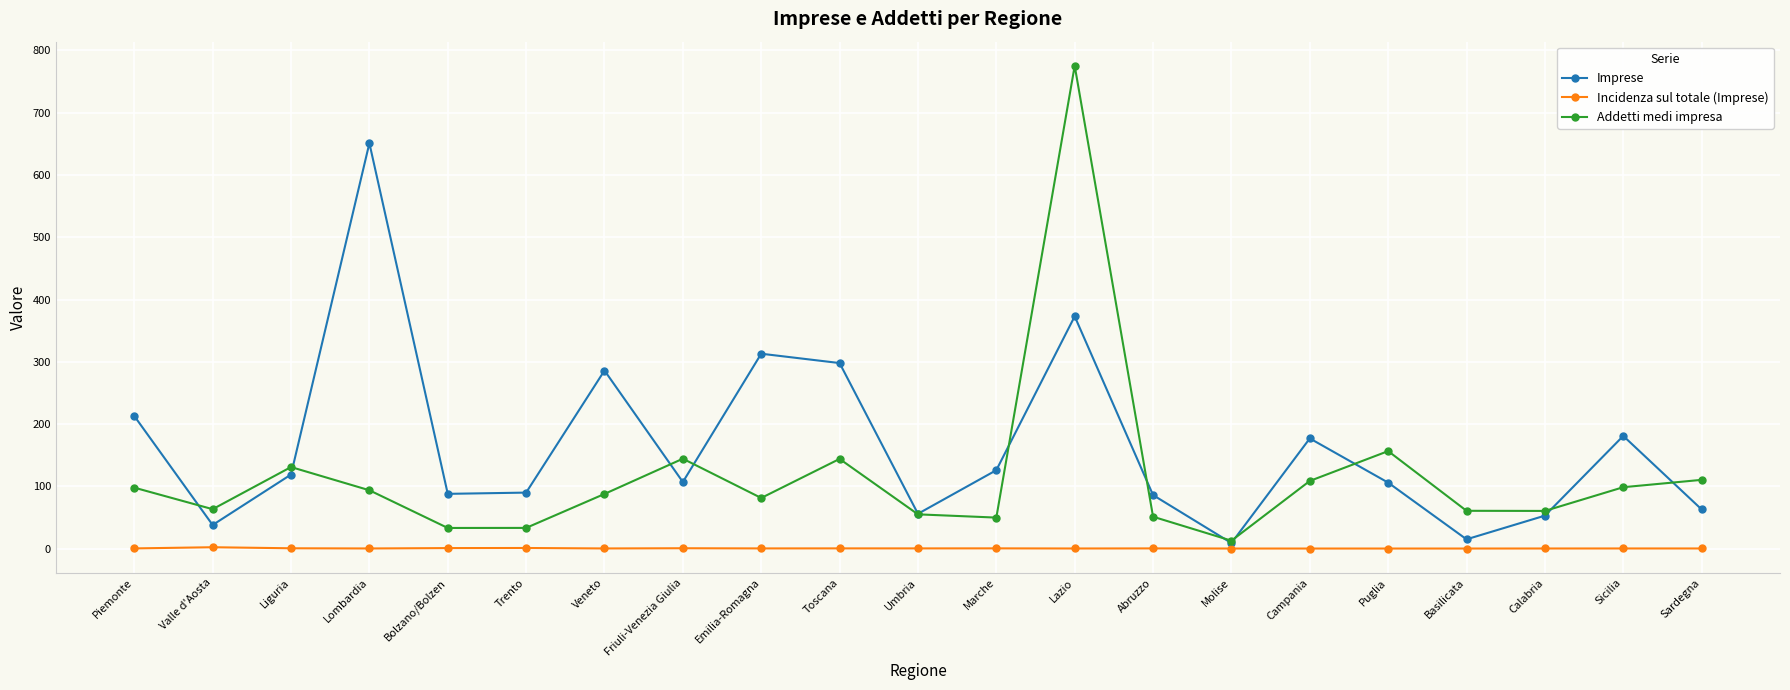

What is the label of the 19th point from the right?

Liguria